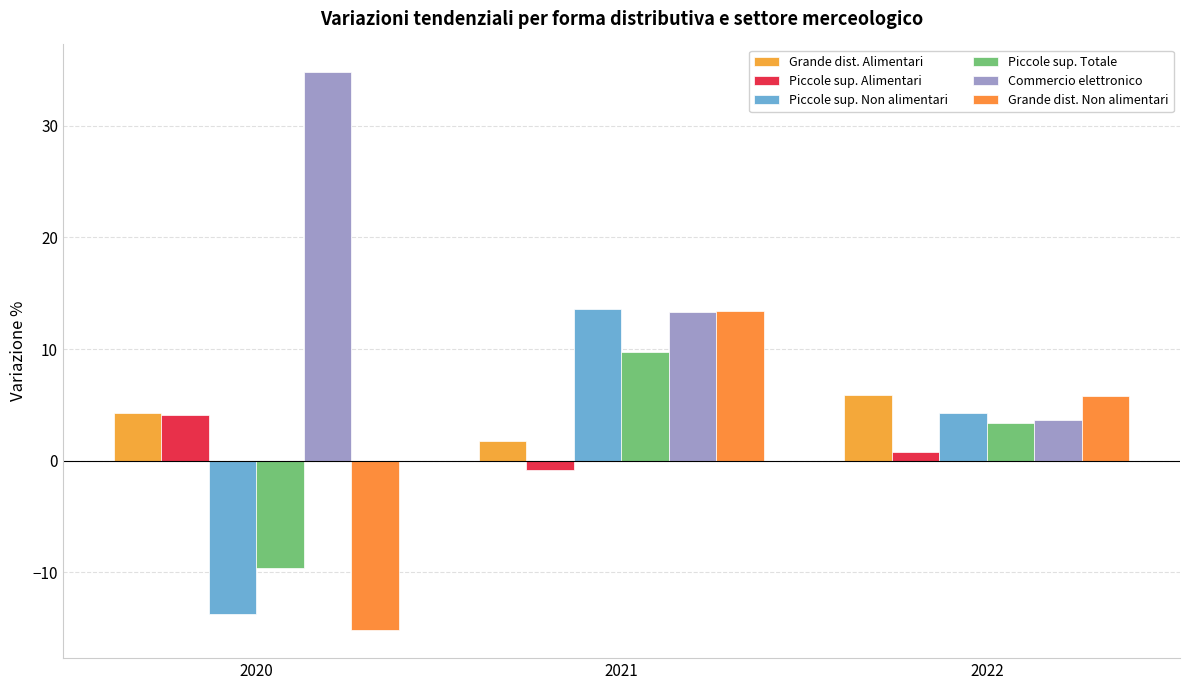

What is the maximum value shown in the chart?

34.8